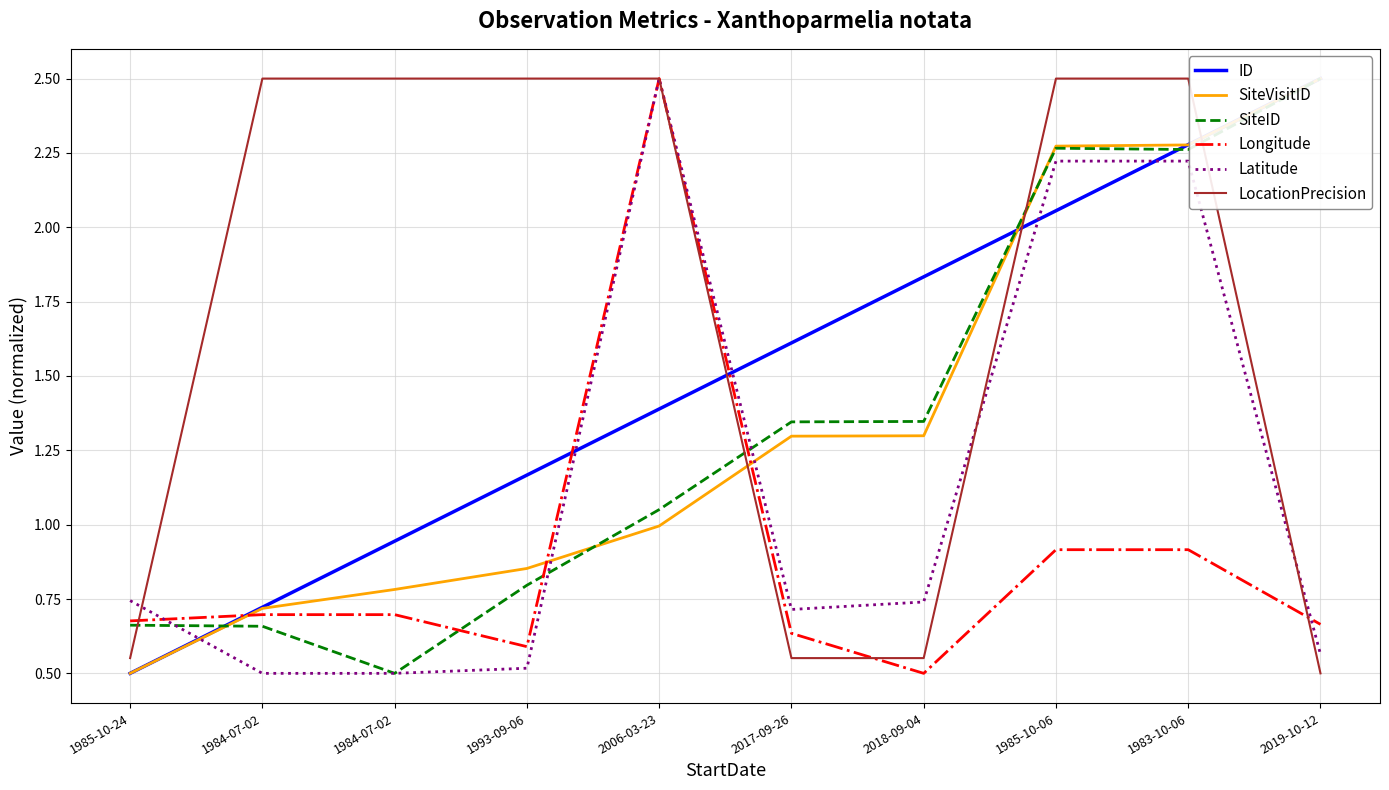

Where does the ID series first go above 1?

1993-09-06